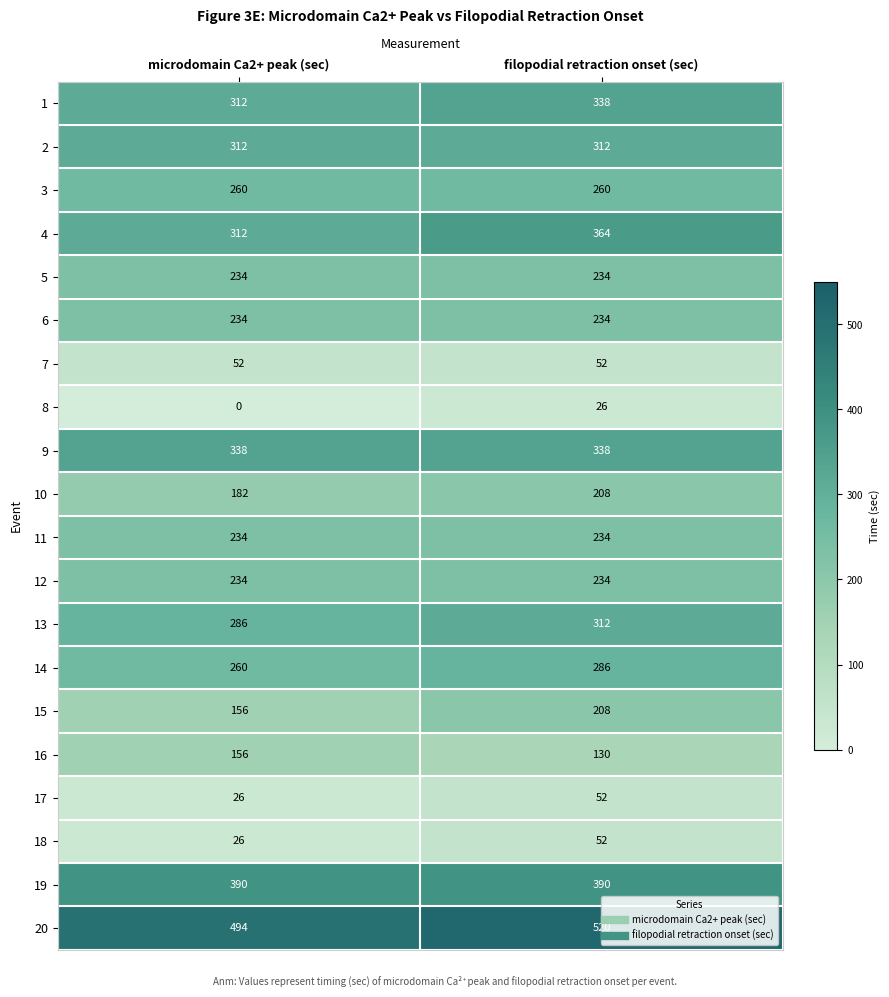

What is the difference between the highest and lowest values at filopodial retraction onset (sec)?

494